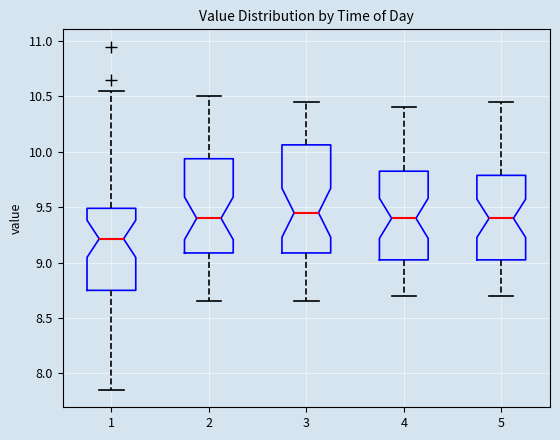

Where does the upper whisker of the box at x = 3 end on the y-axis? The values are not printed on the chart, so give them approximately, as read against the axis.

10.45